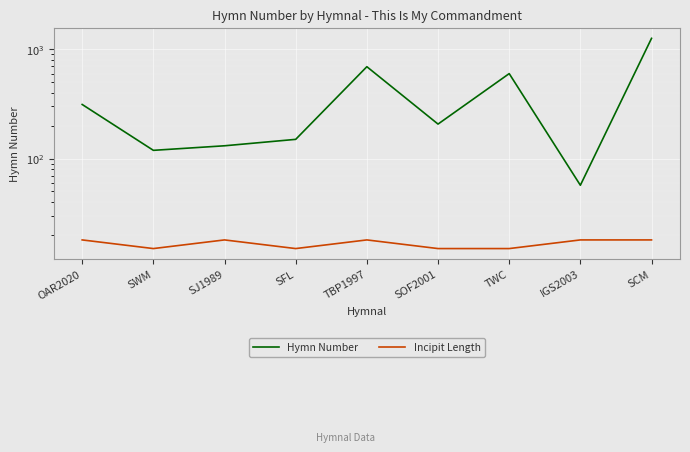

Rank the categories by Incipit Length value from highest to lowest.

OAR2020, SJ1989, TBP1997, IGS2003, SCM, SWM, SFL, SOF2001, TWC